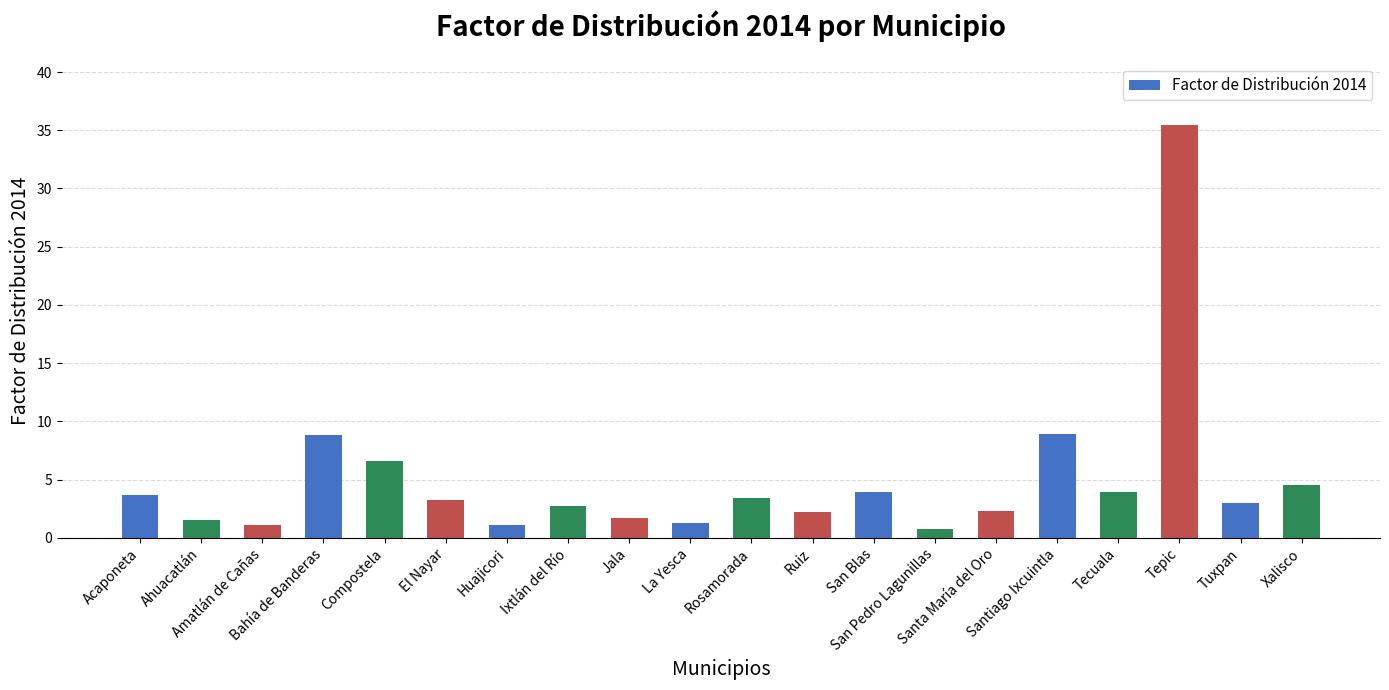

What is the label of the 18th bar from the right?

Amatlán de Cañas